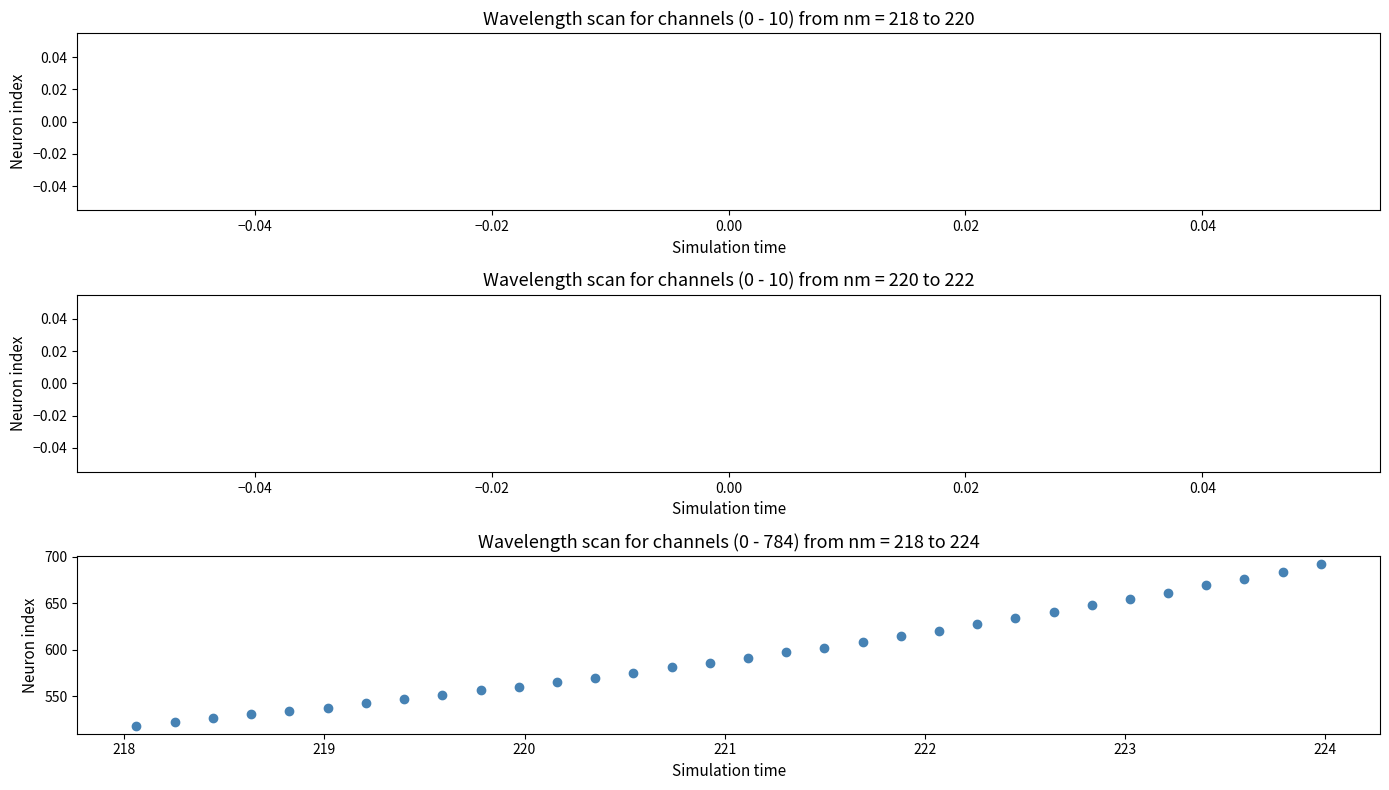

What is the range of X values (max minus min)?

5.9